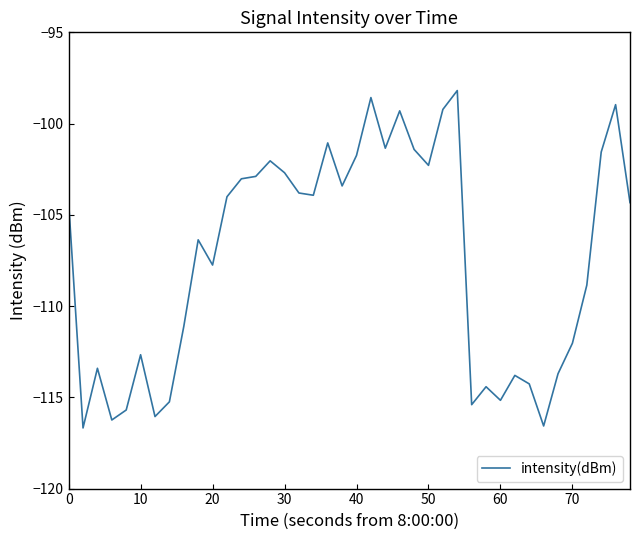

What is the minimum value shown in the chart?

-116.7